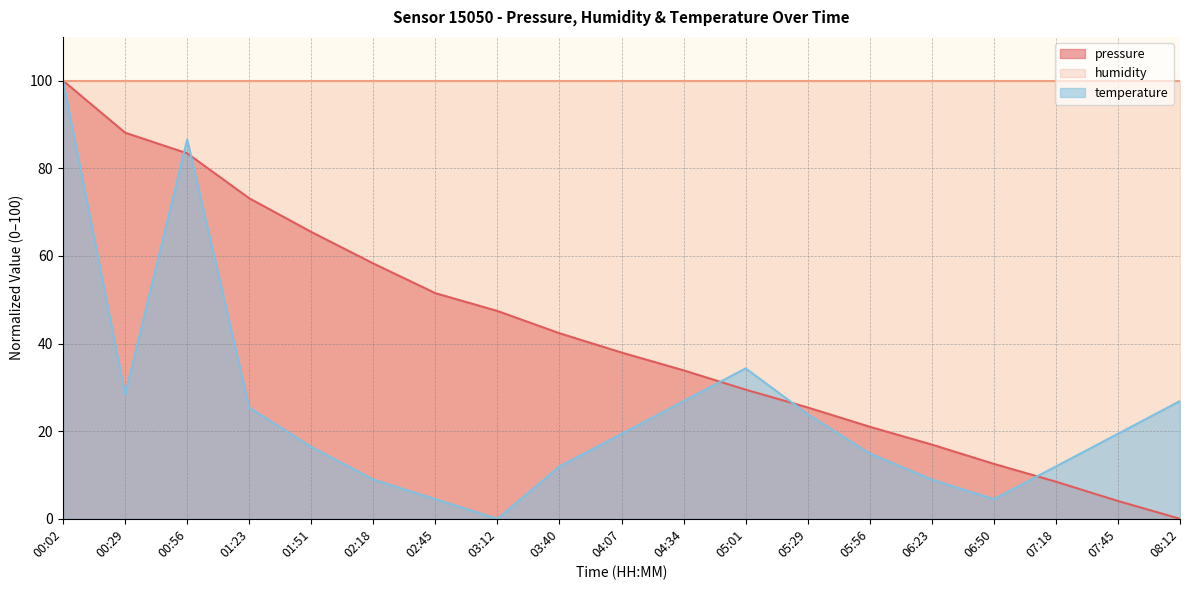

List the labels in order of temperature value, smallest first.

03:12, 02:45, 06:50, 02:18, 06:23, 03:40, 07:18, 05:56, 01:51, 04:07, 07:45, 05:29, 01:23, 04:34, 08:12, 00:29, 05:01, 00:56, 00:02